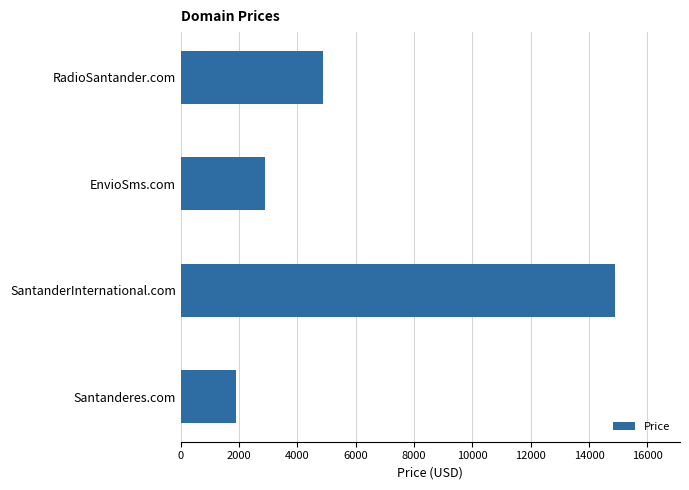

Reading top to bottom, transcribe all the data shown in this chart.

4888	2888	14888	1888